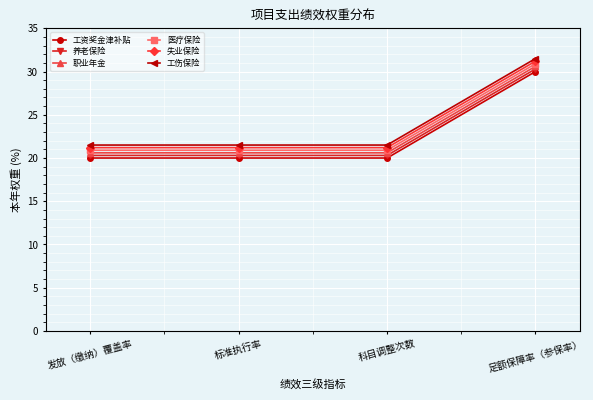

Rank the series at 标准执行率 from highest to lowest value.

工伤保险, 失业保险, 医疗保险, 职业年金, 养老保险, 工资奖金津补贴